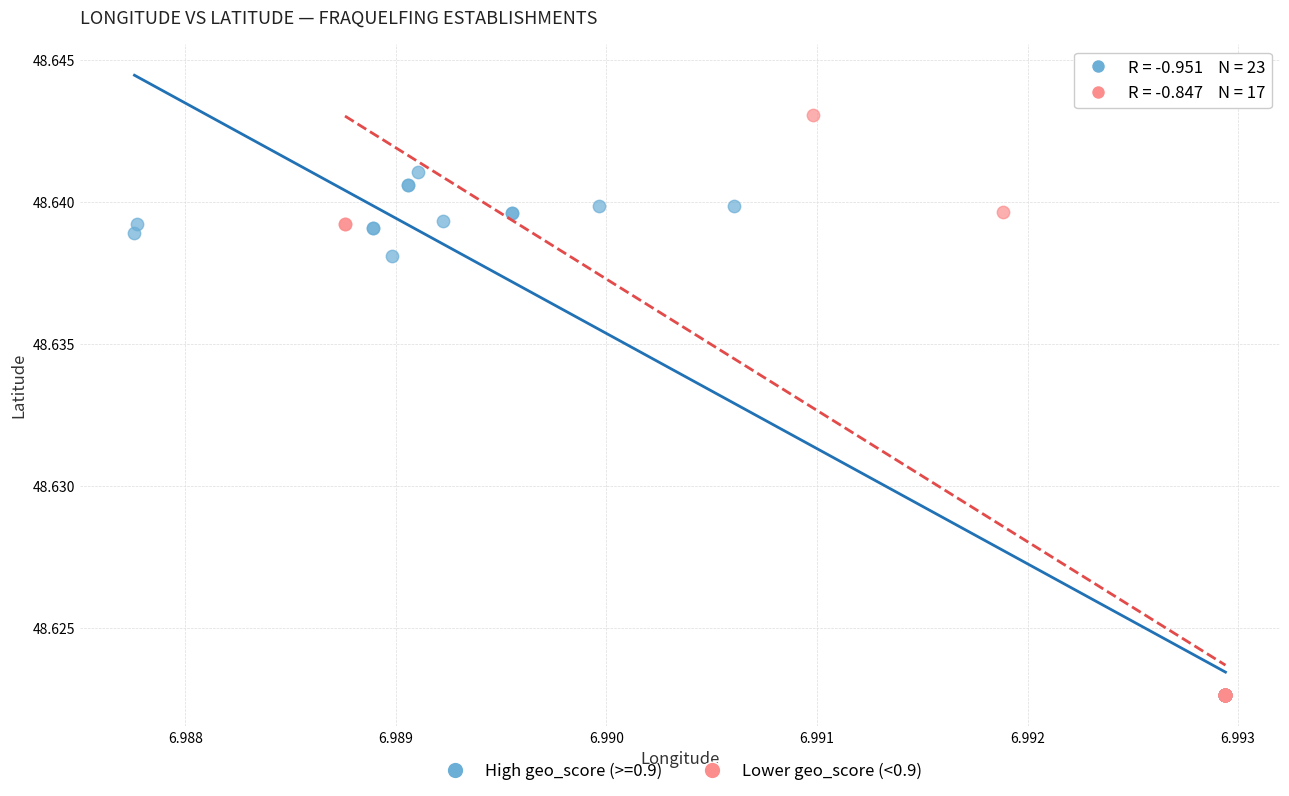

Which series has the largest Y range (max minus min)?

Lower geo_score (<0.9)